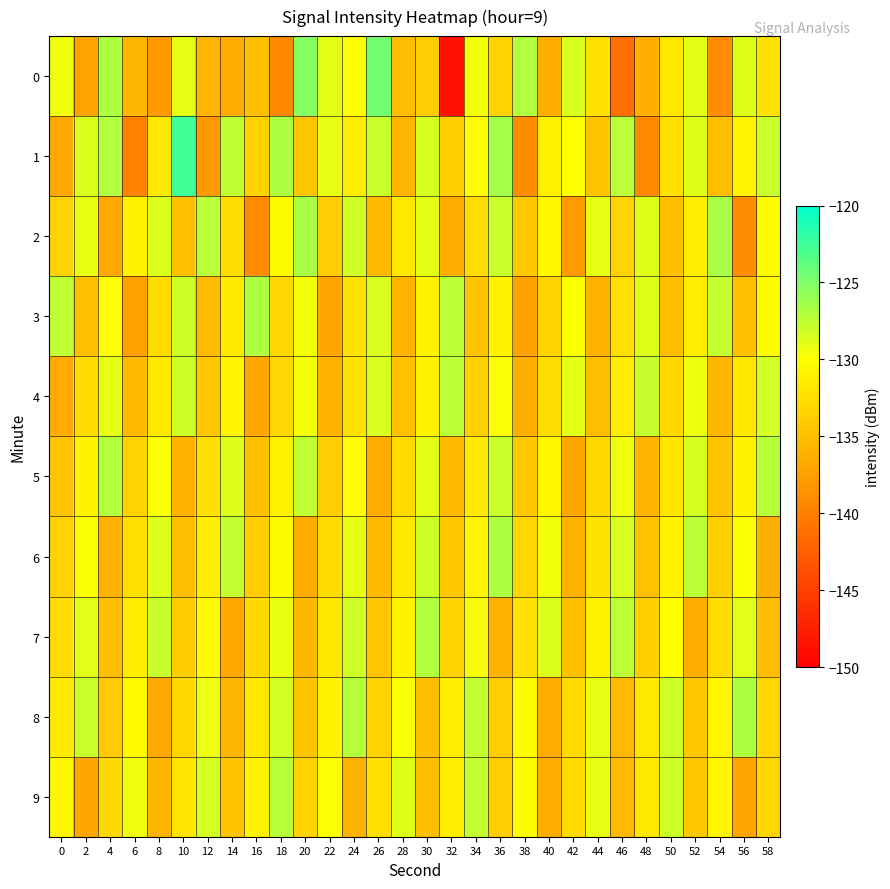

Rank the series at 10 from lowest to highest value.

5, 6, 2, 7, 8, 9, 0, 3, 4, 1